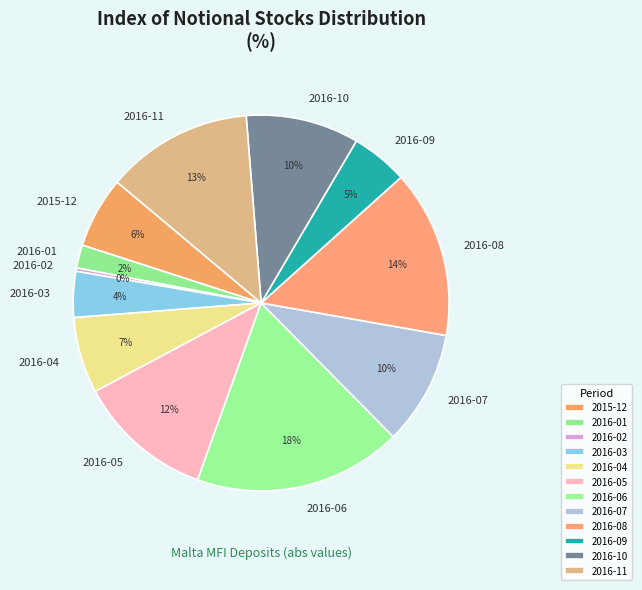

How many slices are in this pie chart?

12